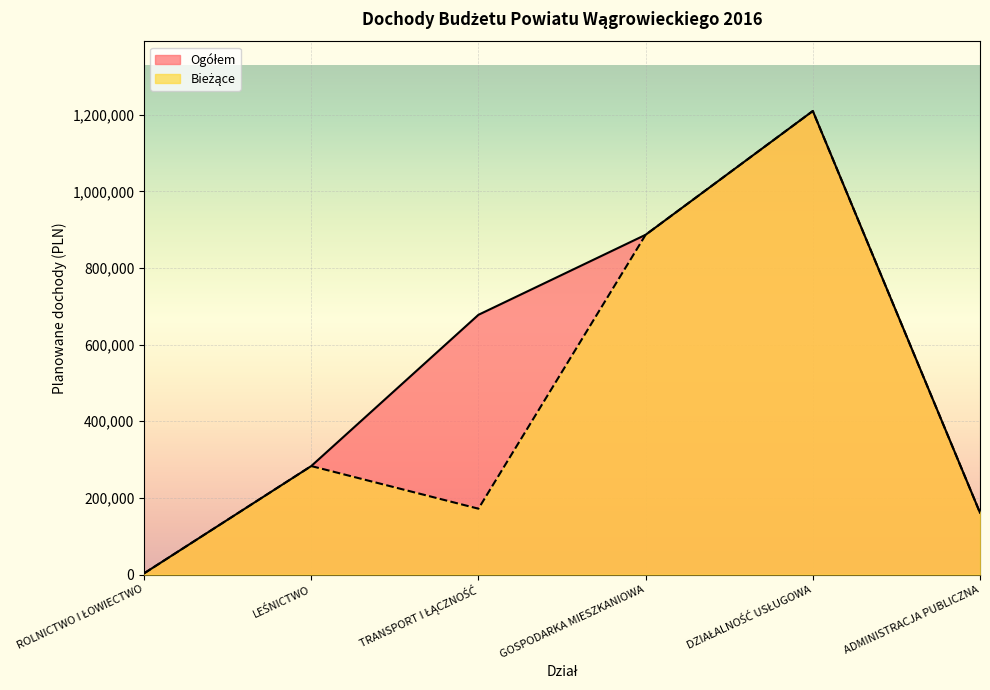

What is the total value across all series at TRANSPORT I ŁĄCZNOŚĆ?

849825.1